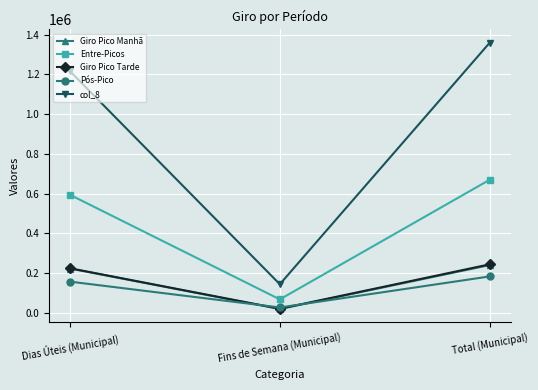

What is the difference between the maximum and minimum values in the Entre-Picos series?

602291